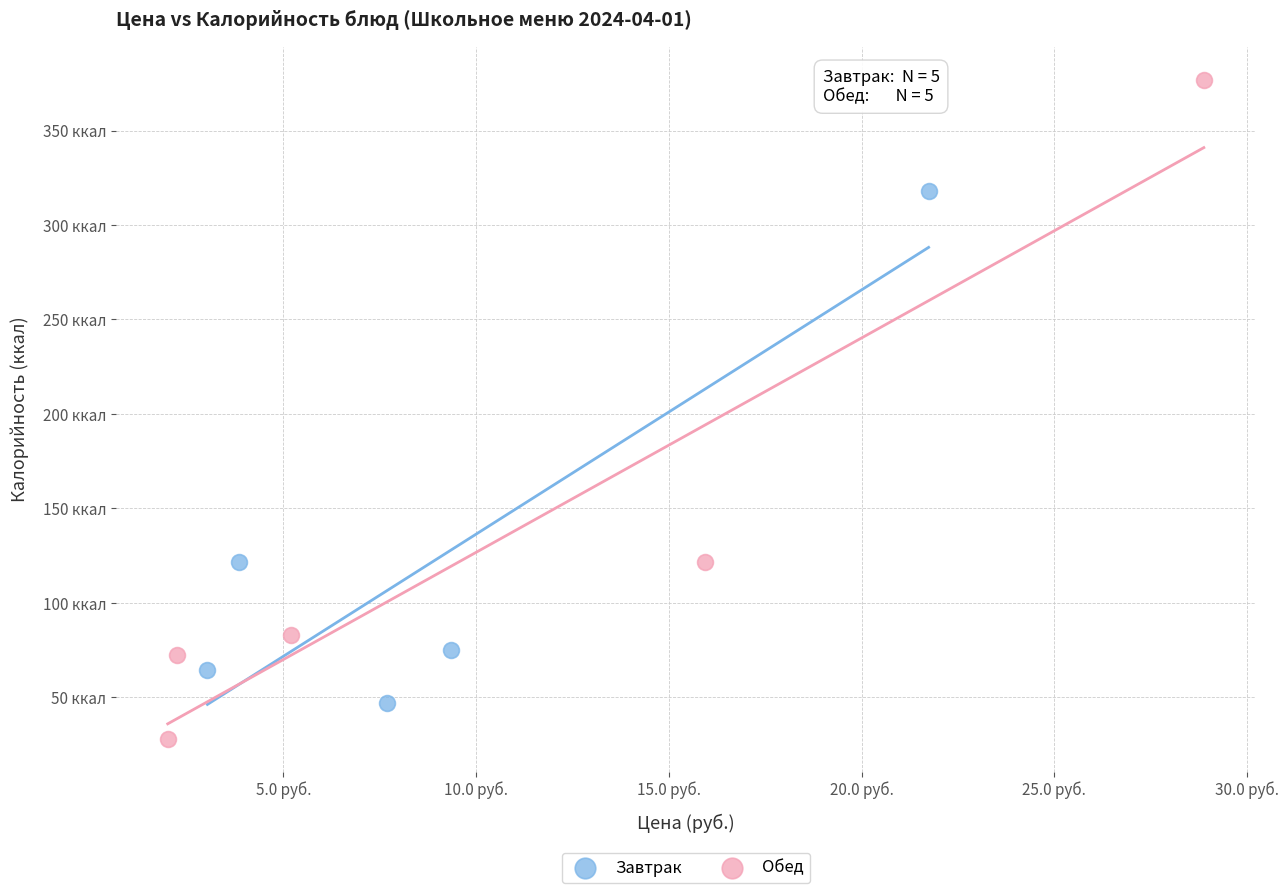

Which series contains the lowest Y value?

Обед